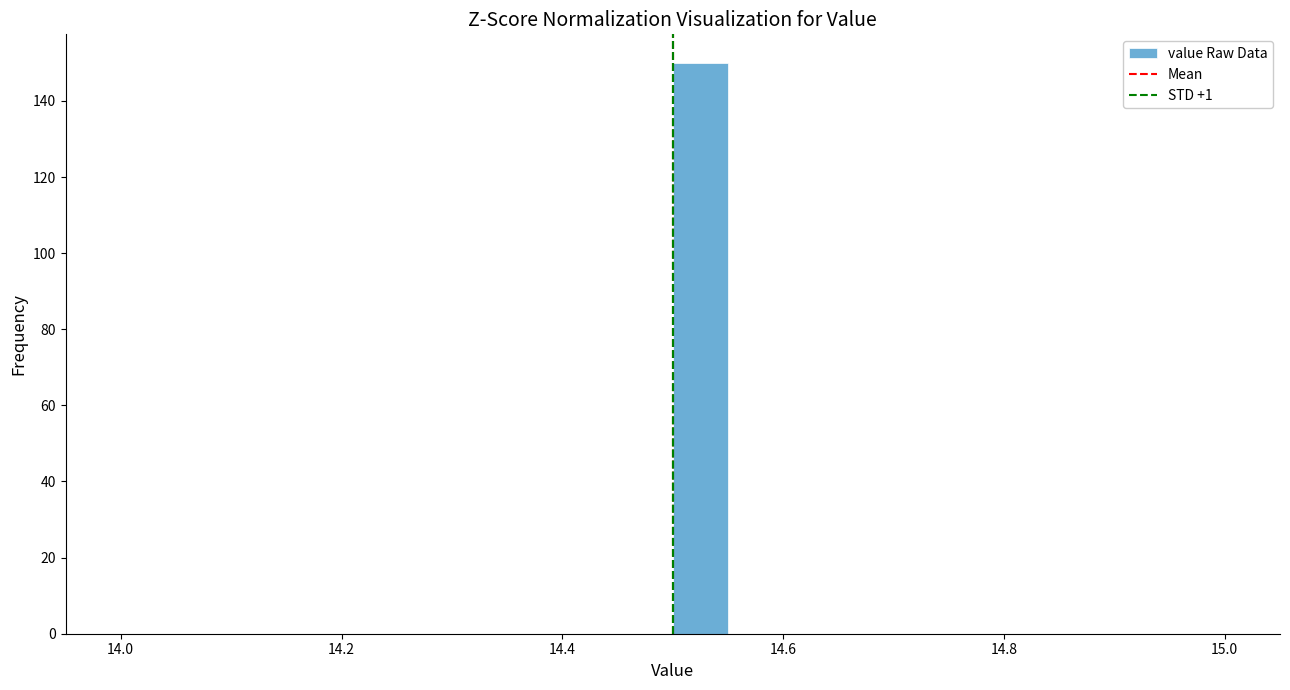

Read against the x-axis, roughly where is the centre of the tallest bar?

14.52